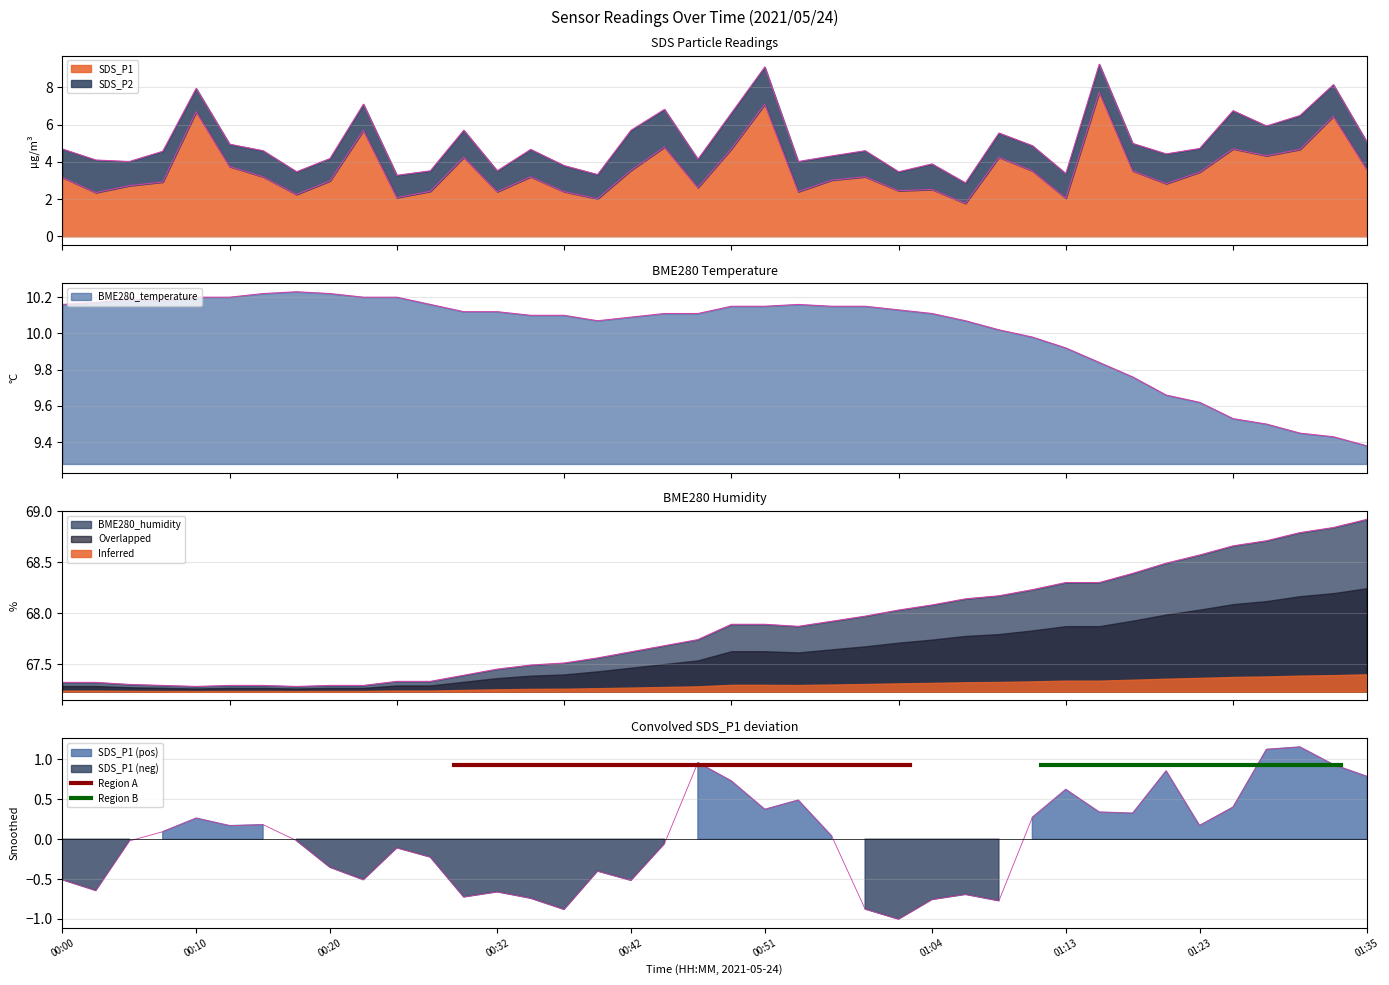

Is the value of BME280_humidity at 00:37 greater than the value of BME280_temperature at 00:20?

Yes